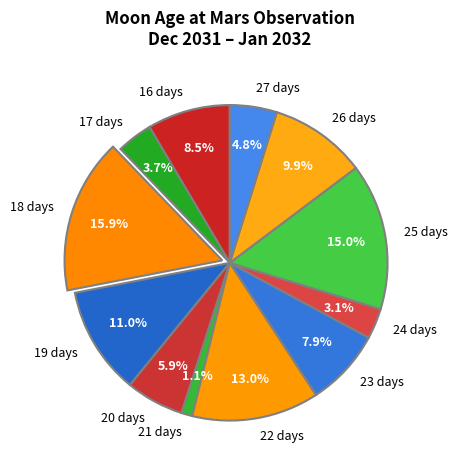

What percentage is the 17 days slice, to the nearest percent?

4%